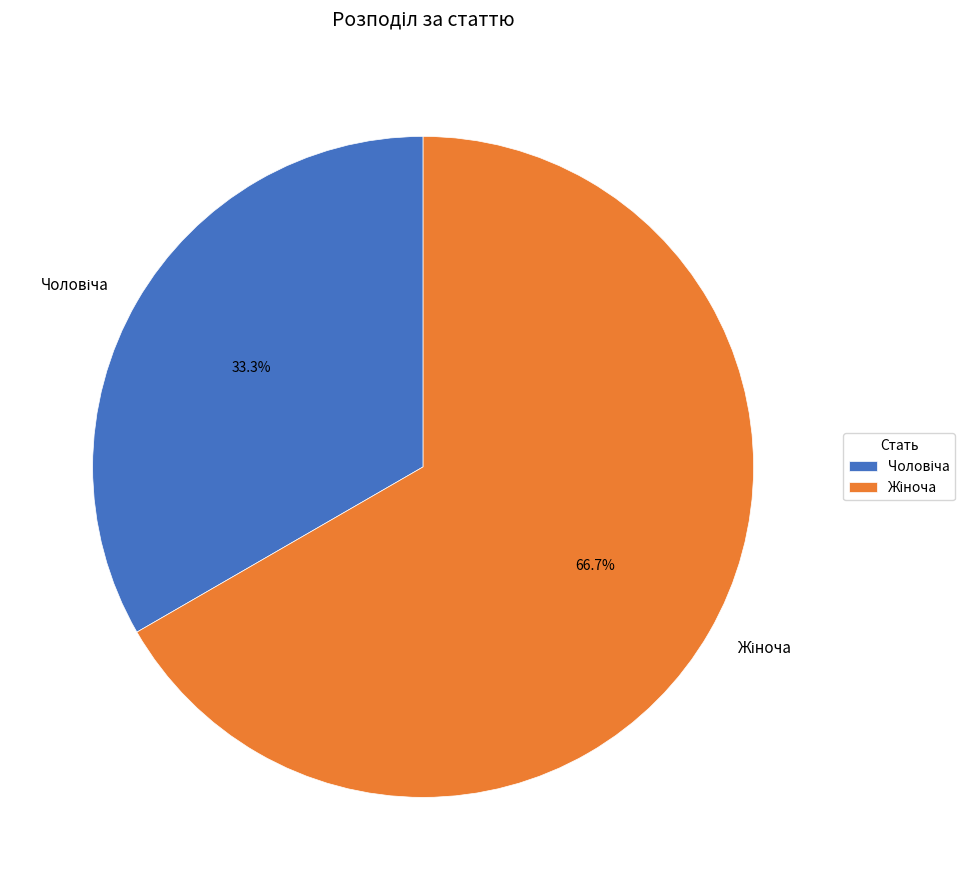

Does any single category account for the majority?

Yes